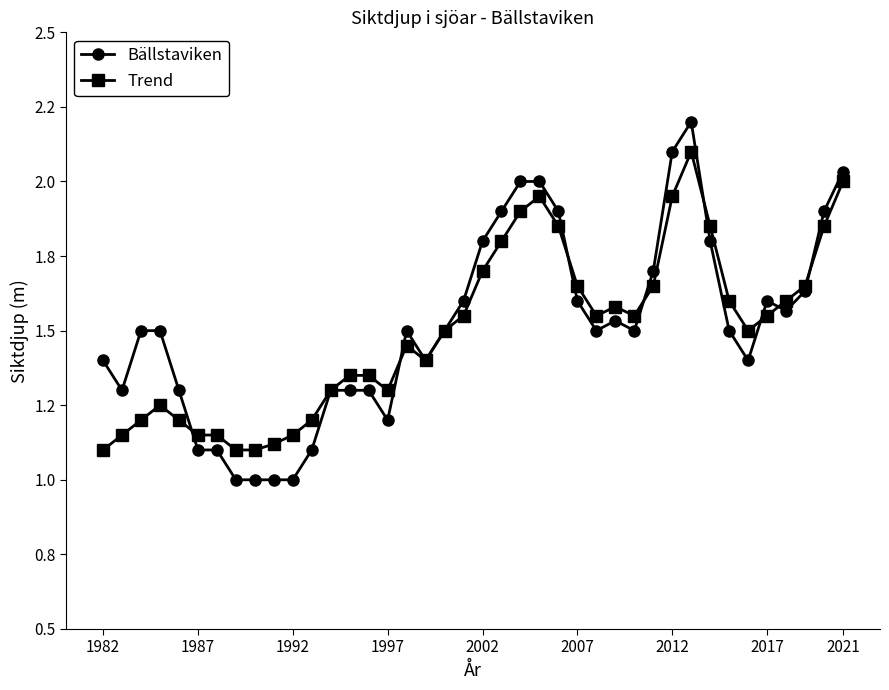

What is the highest value of the Bällstaviken series?

2.2